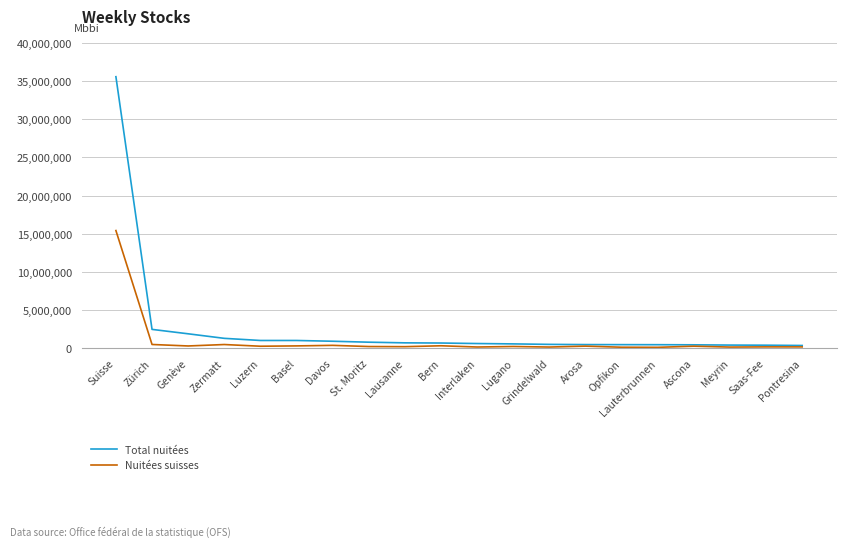

What is the greatest value displayed?

35588893